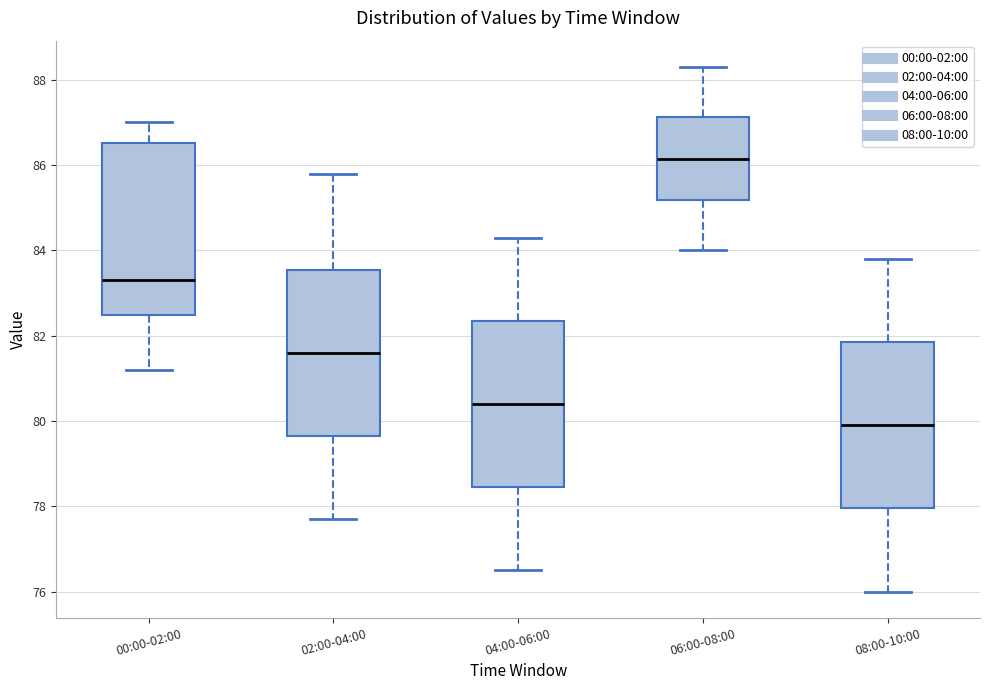

Reading left to right, transcribe this box plot: for each box, give where its median line is, the range the box spans, and where its two whiskers end, as read against the y-axis. The values are not printed on the chart, so give them approximately, as read against the axis.

00:00-02:00: median 83.4, box 82.4 to 86.6, whiskers 81.2 to 87.0
02:00-04:00: median 81.6, box 79.6 to 83.6, whiskers 77.8 to 85.8
04:00-06:00: median 80.4, box 78.4 to 82.4, whiskers 76.6 to 84.4
06:00-08:00: median 86.2, box 85.2 to 87.2, whiskers 84.0 to 88.4
08:00-10:00: median 80.0, box 78.0 to 81.8, whiskers 76.0 to 83.8